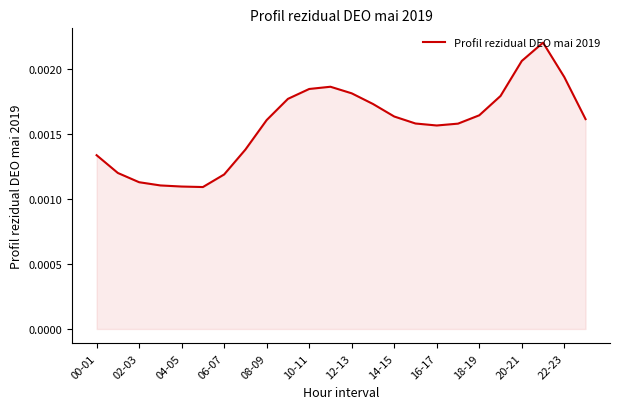

Does the chart display data point markers on the line(s)?

No